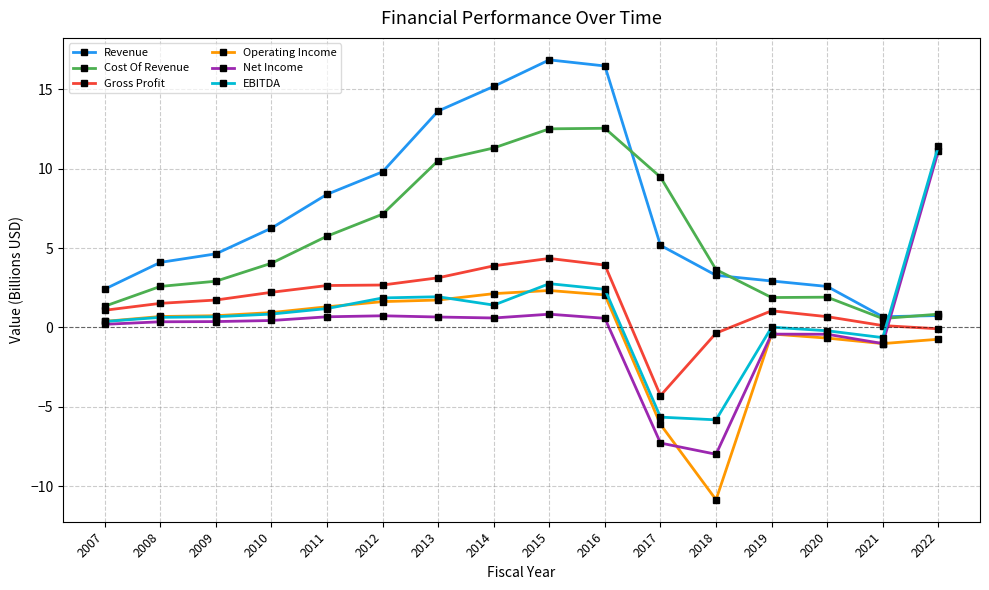

Is this an area chart (filled region under the line)?

No